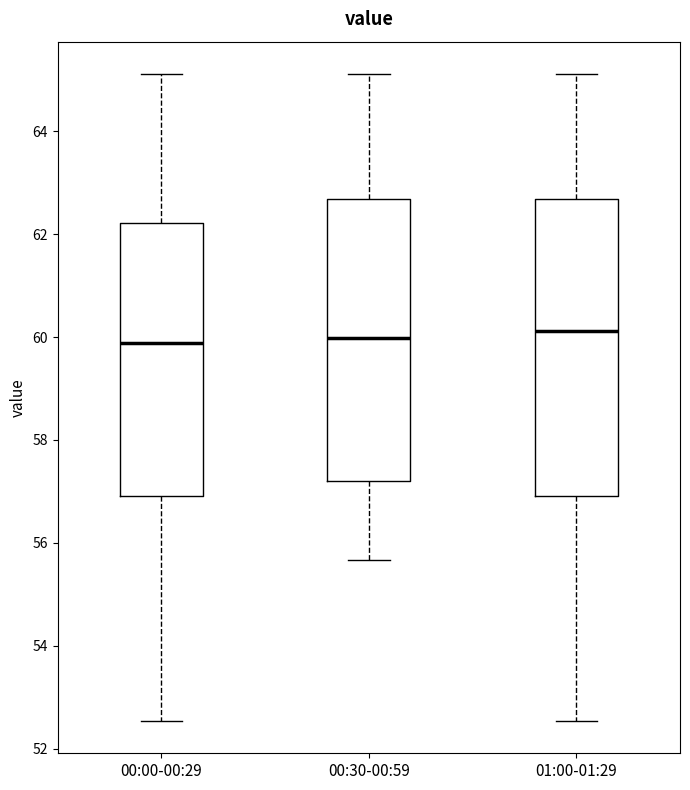

Comparing the boxes themselves (not the whiskers), which one is the tallest?

01:00-01:29